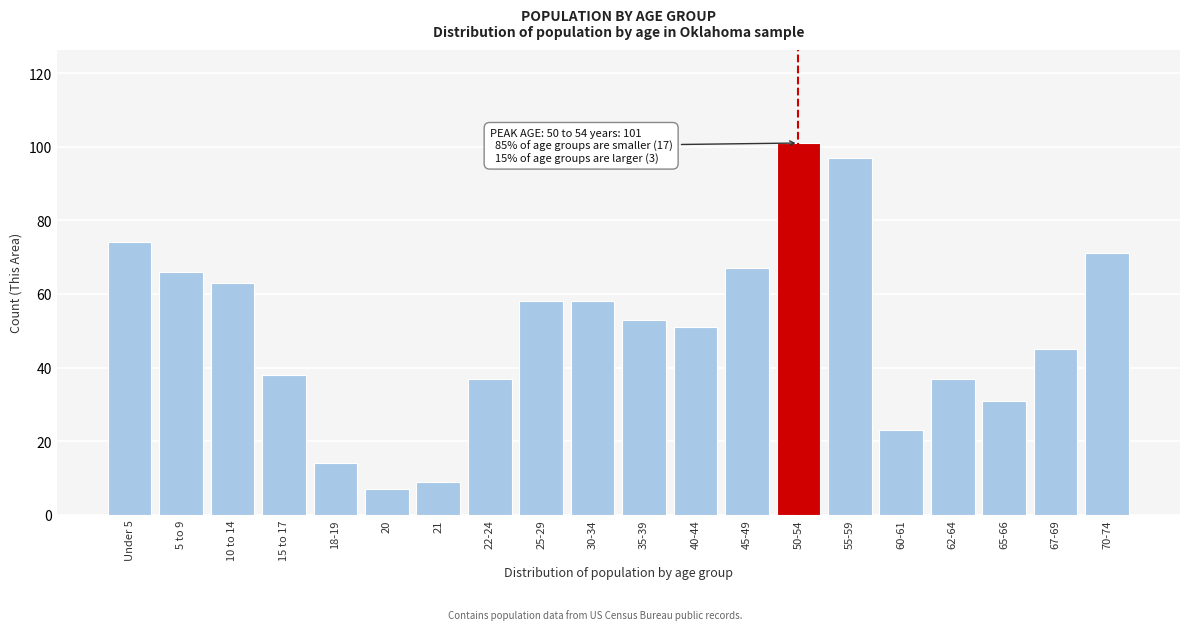

Reading left to right, list all the values displayed in this chart.

74	66	63	38	14	7	9	37	58	58	53	51	67	101	97	23	37	31	45	71